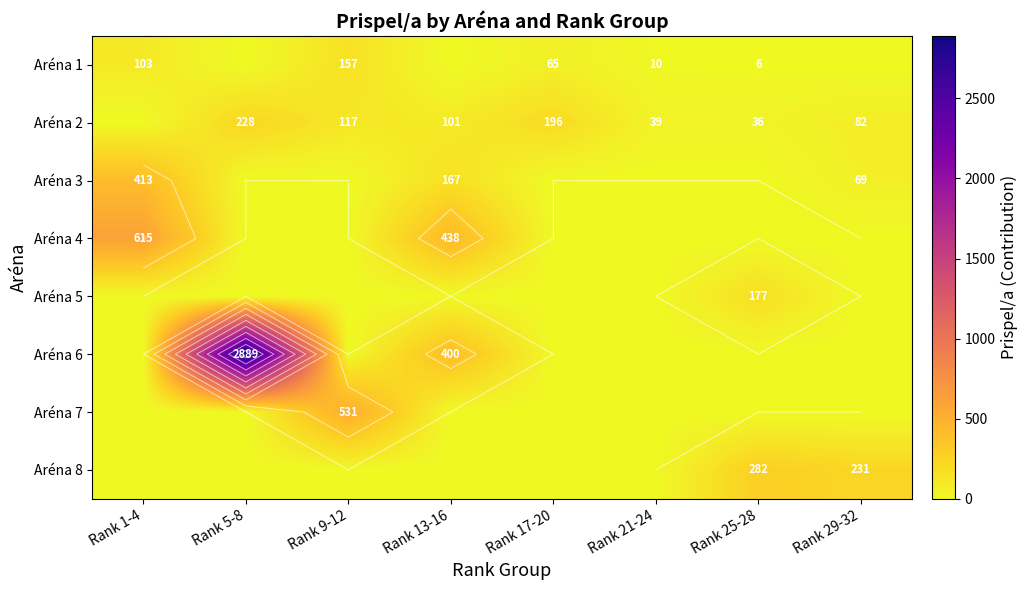

The value of Aréna 2 at Rank 13-16 is 101. True or false?

True